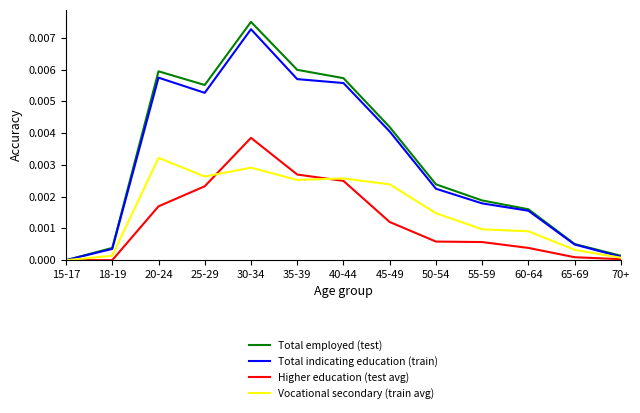

Between 45-49 and 70+, which series saw the biggest shift?

Total employed (test)